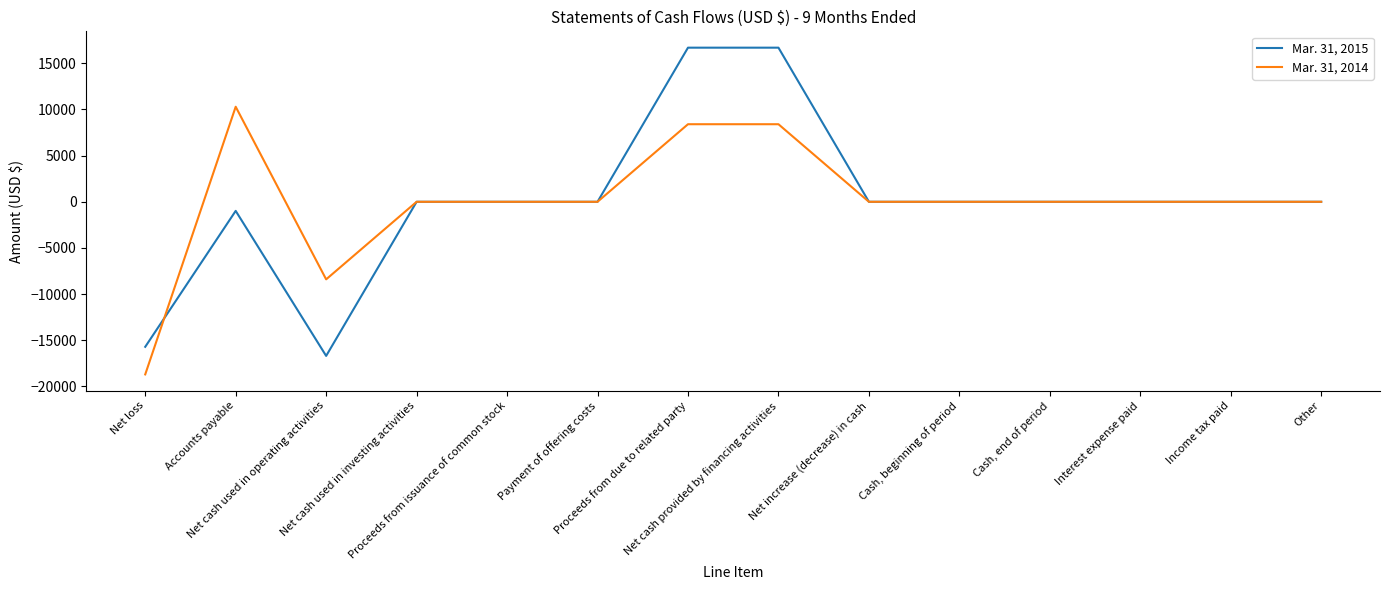

List the series in order of their peak value, lowest first.

Mar. 31, 2014, Mar. 31, 2015